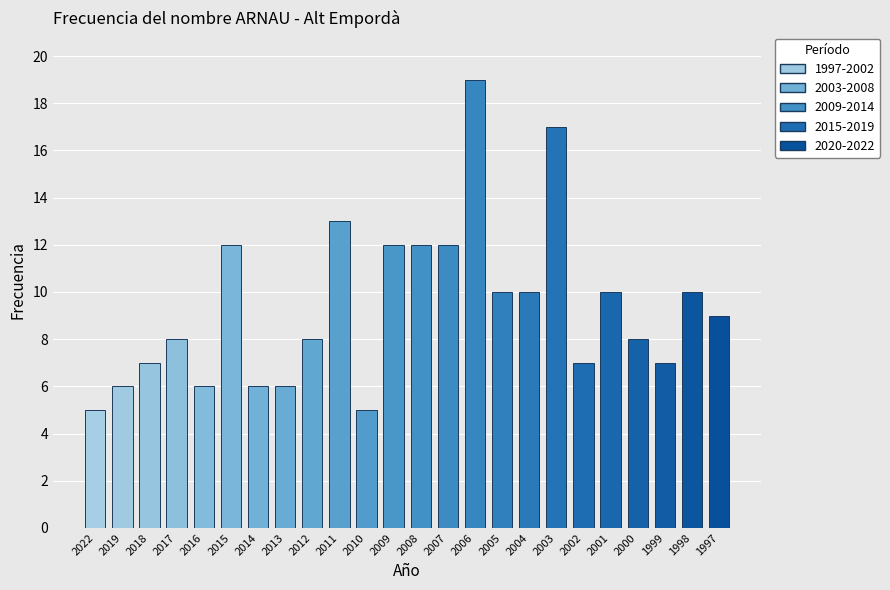

Where does the data first go above 9?

2015